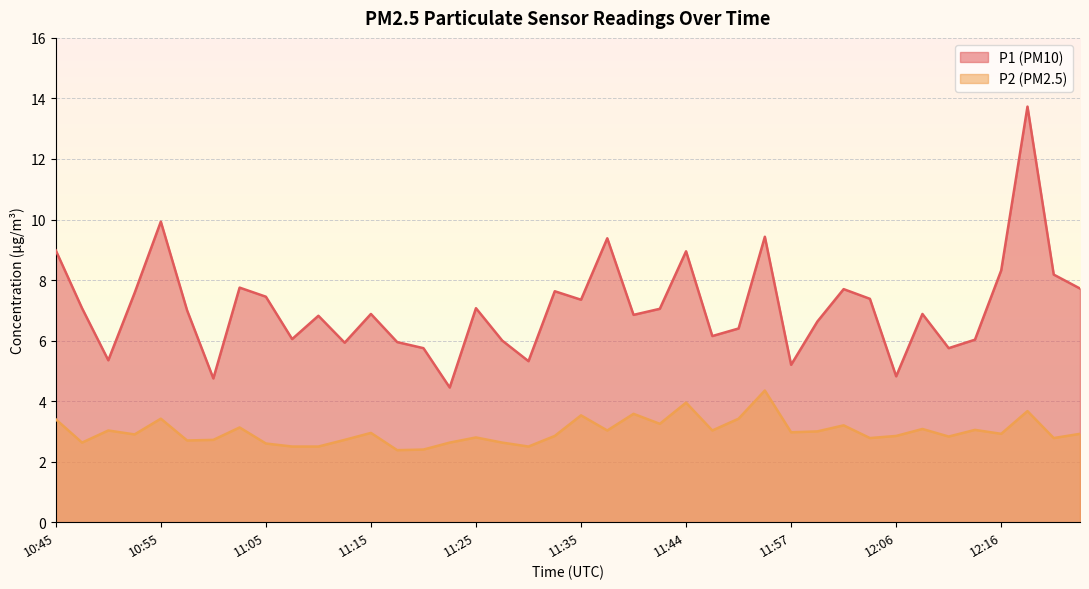

How many lines are shown in the chart?

2